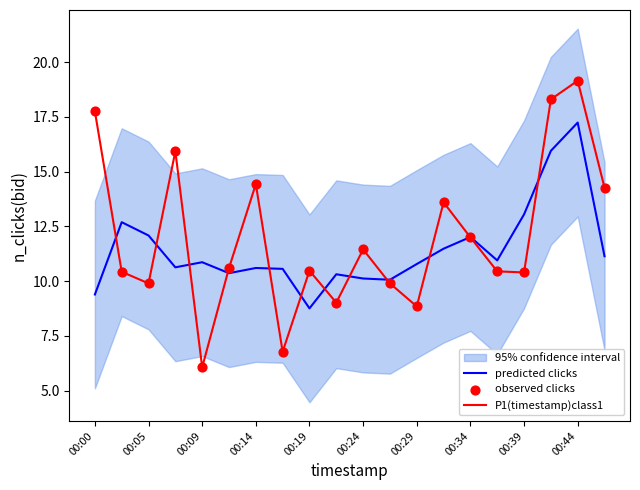

Which series contains the lowest Y value?

P1(timestamp)class1